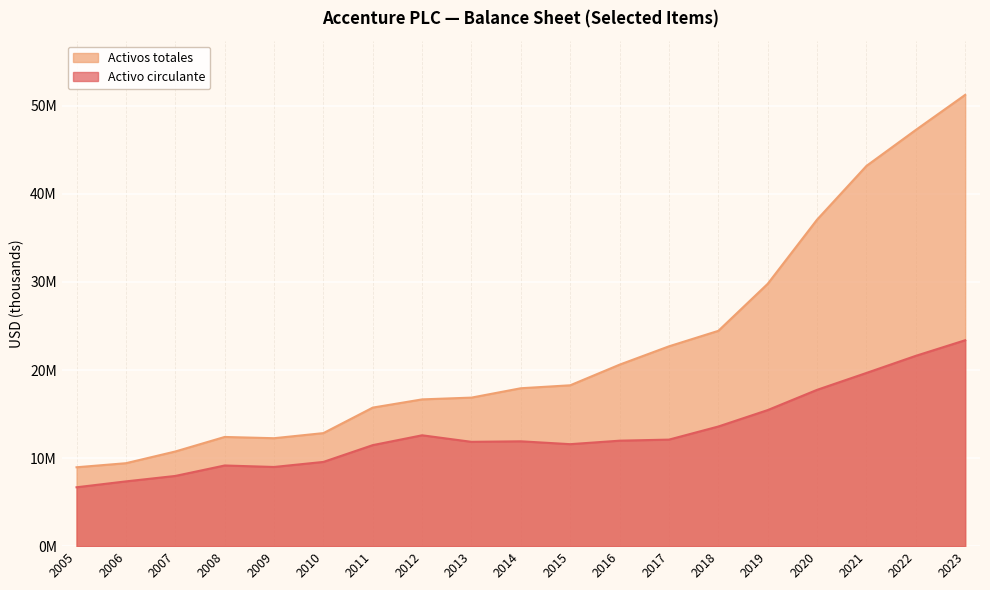

Which series has the widest spread of values?

Activos totales